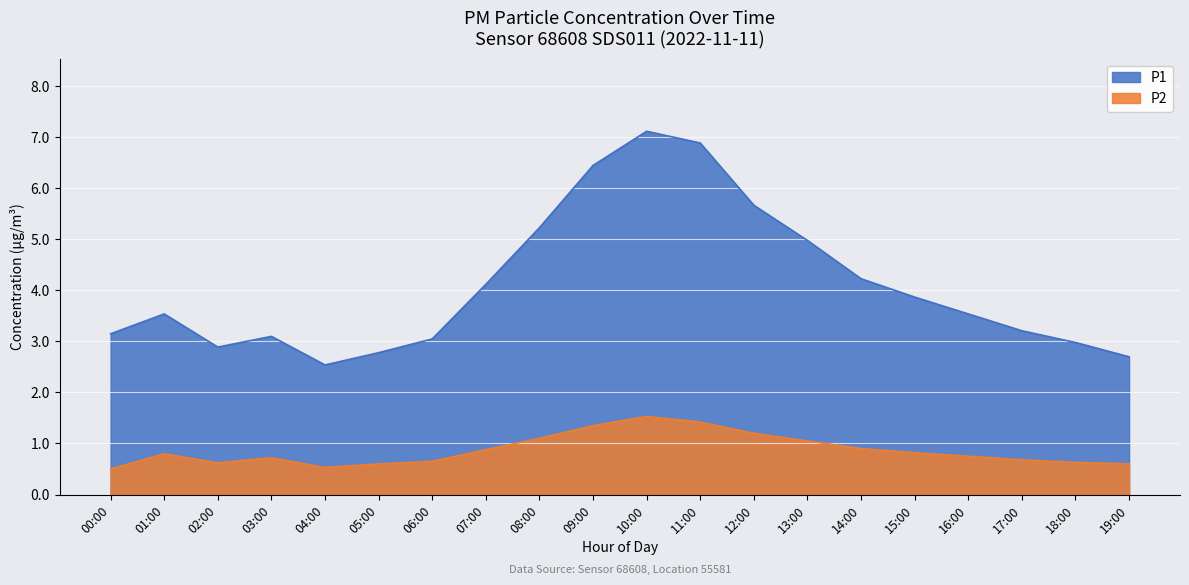

At which category does P1 reach its first local peak?

01:00